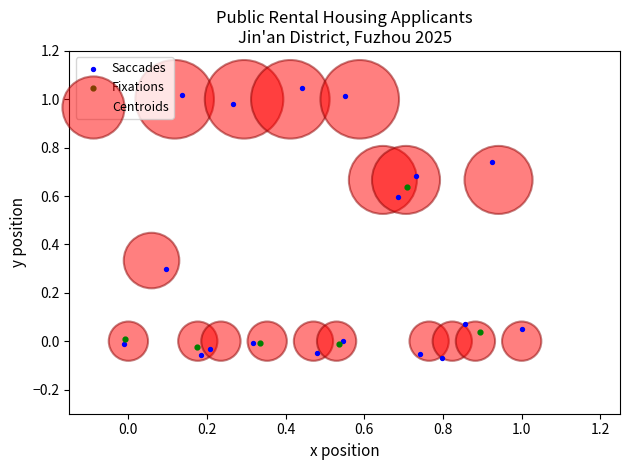

Which series has the largest Y range (max minus min)?

Saccades